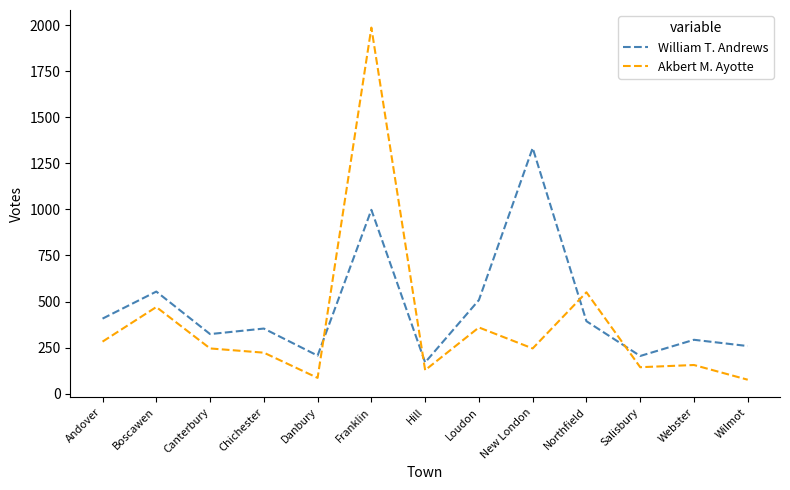

Is the value of Akbert M. Ayotte at Salisbury greater than the value of William T. Andrews at Webster?

No